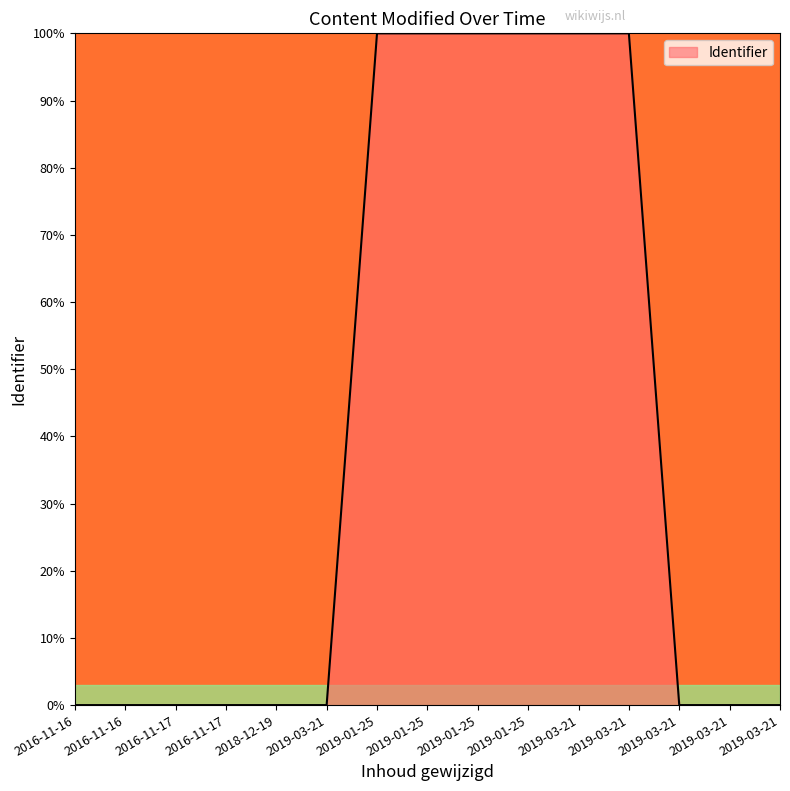

Between 2019-03-21 and 2019-01-25, which is larger?

2019-01-25